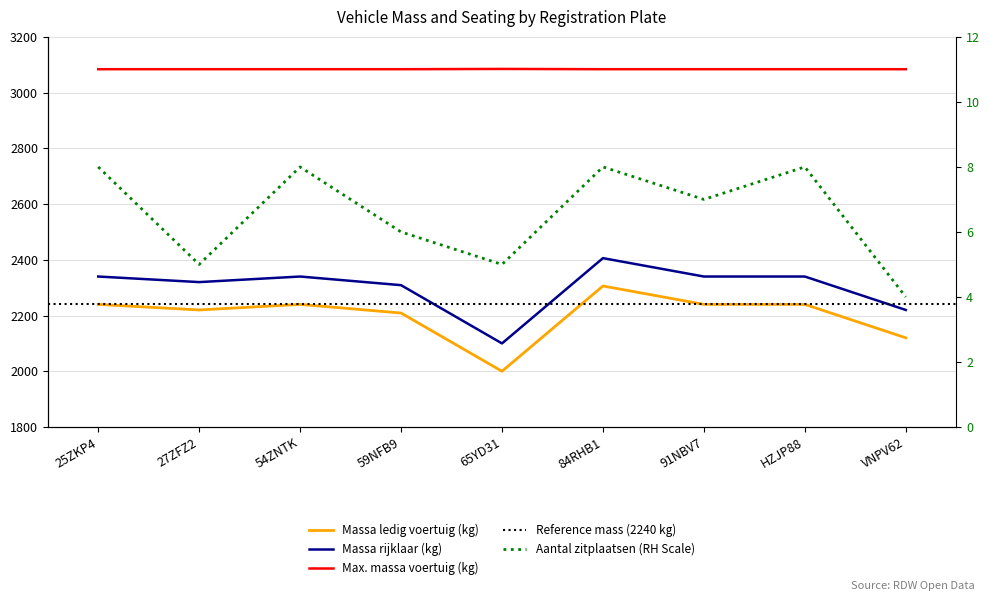

What is the sum of the massa_ledig_voertuig values at 27ZFZ2 and 65YD31?

4220